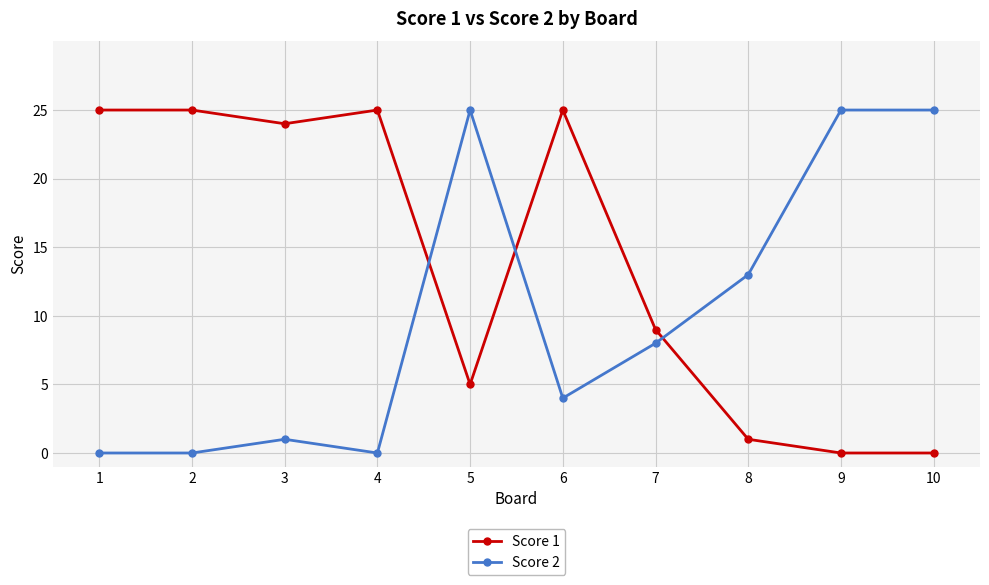

Reading left to right, list all the values displayed in this chart.

Score 1: 25	25	24	25	5	25	9	1	0	0
Score 2: 0	0	1	0	25	4	8	13	25	25